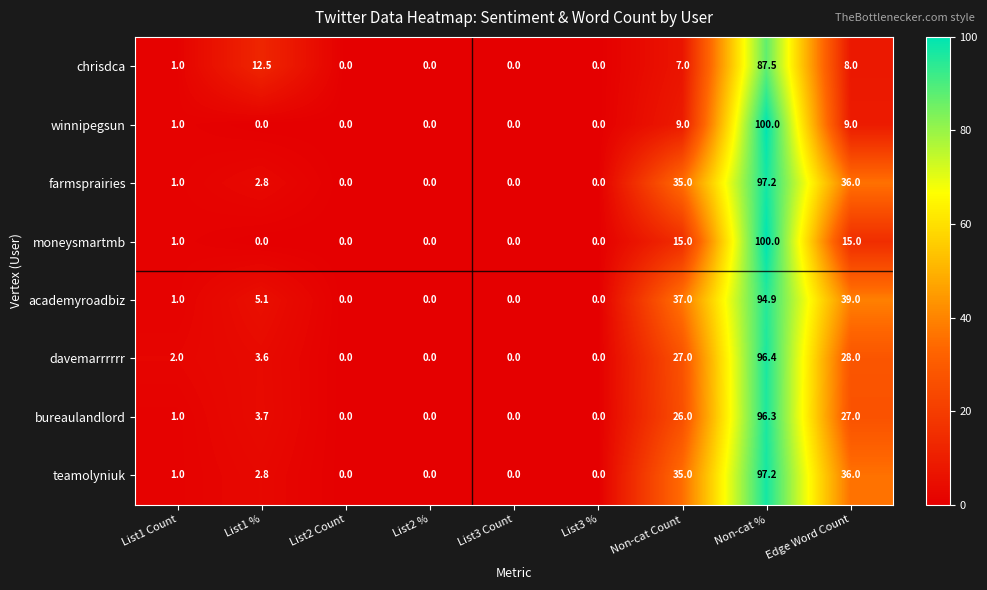

At which label is academyroadbiz closest to 47?

Edge Word Count